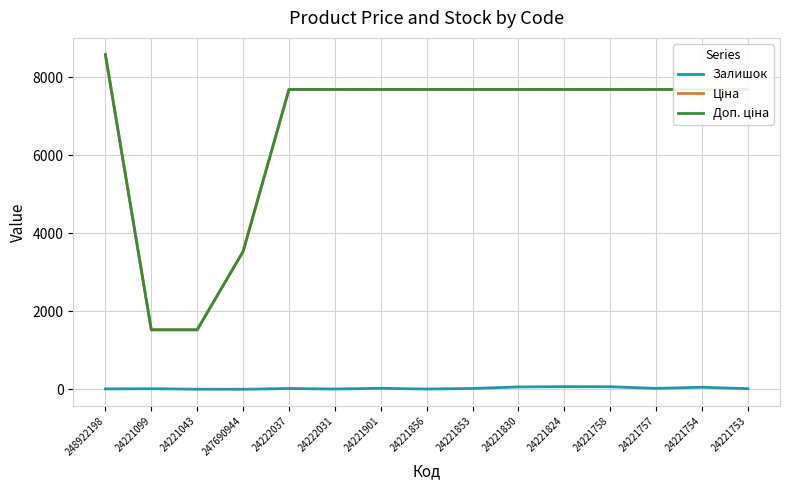

What is the maximum value shown in the chart?

8581.1